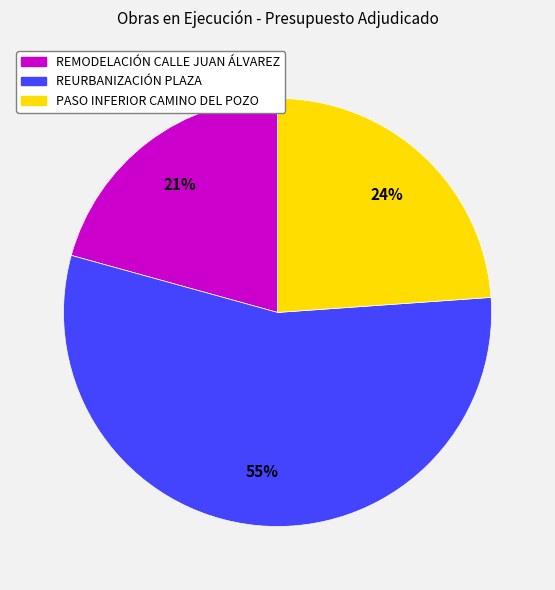

Does any single category account for the majority?

Yes